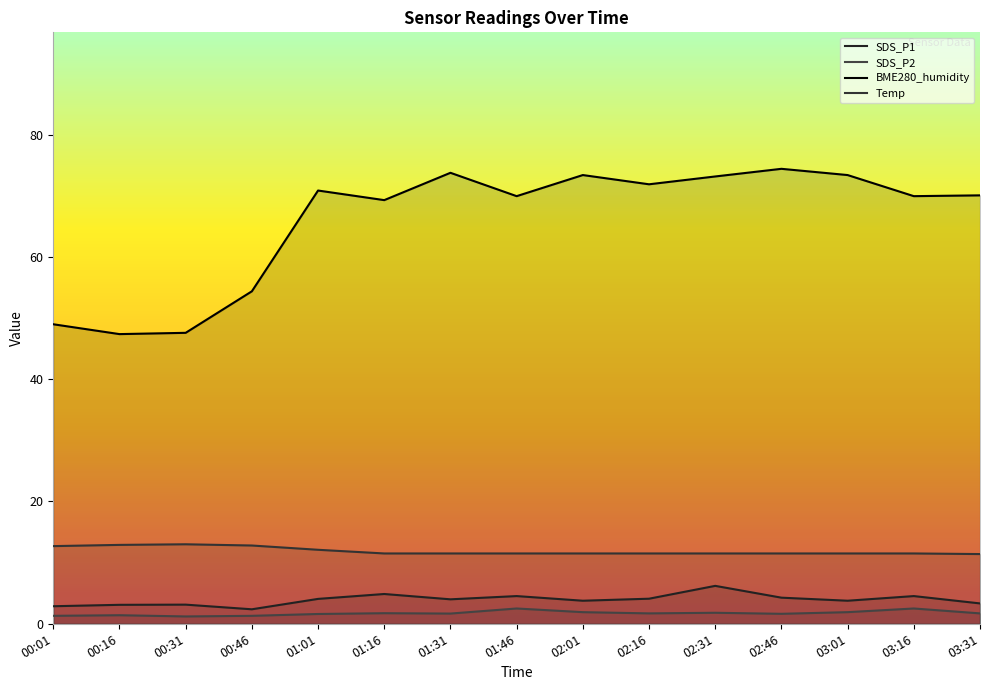

True or false: SDS_P1 and BME280_humidity intersect in this chart.

False